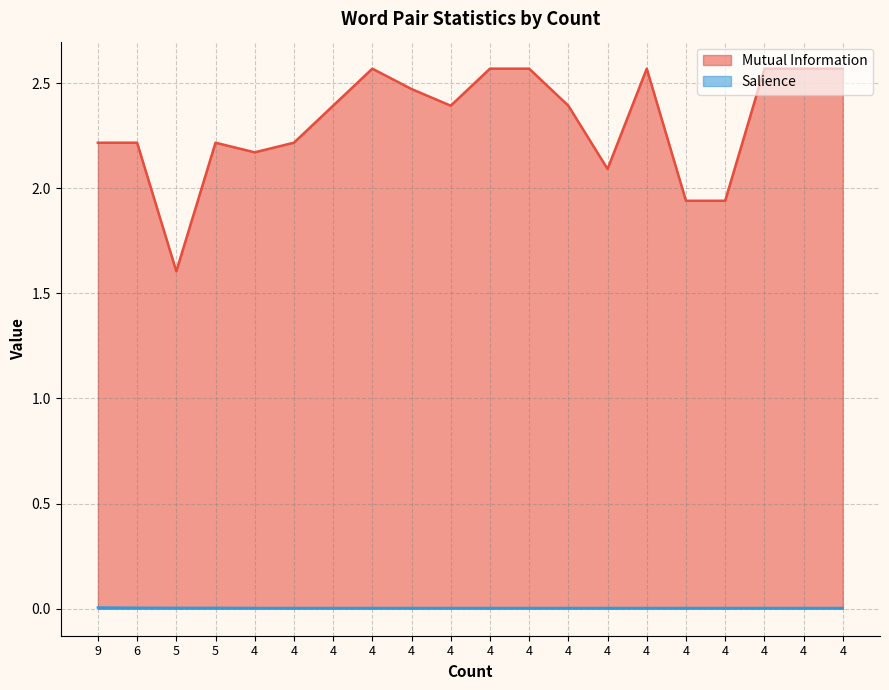

Which series has the largest total across all categories?

Mutual Information